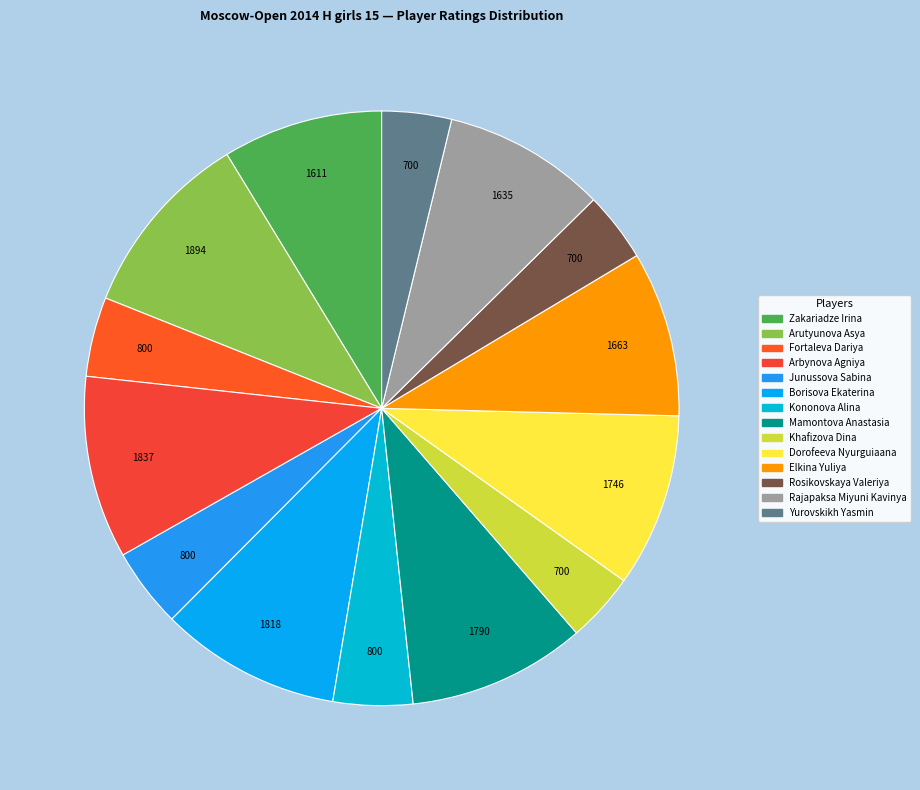

How many slices are in this pie chart?

14